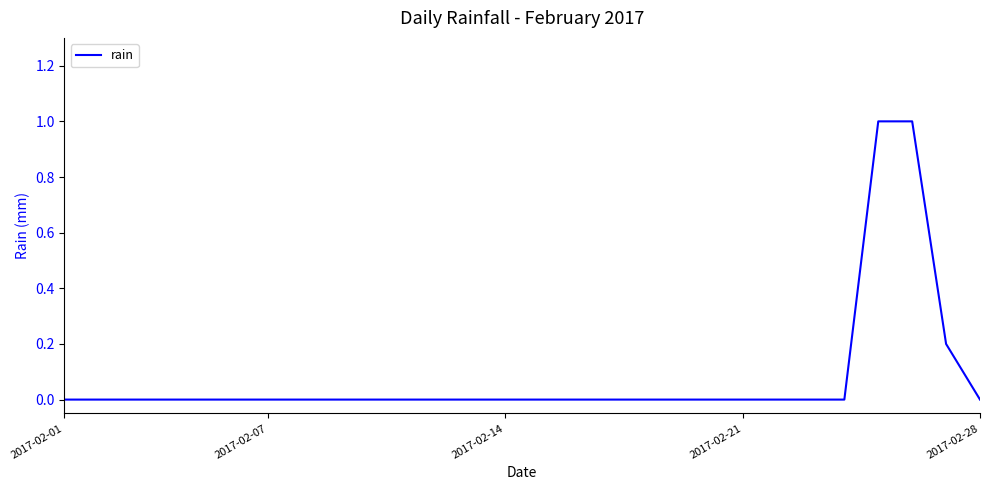

What is the maximum value shown in the chart?

1.0